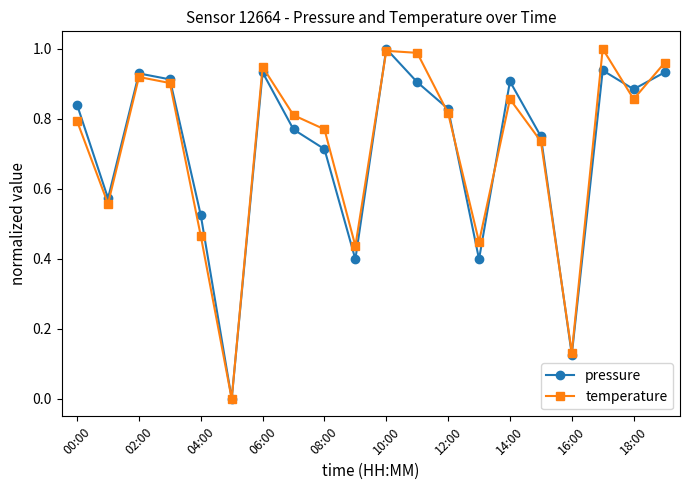

How many interior local peaks does the pressure series have?

5